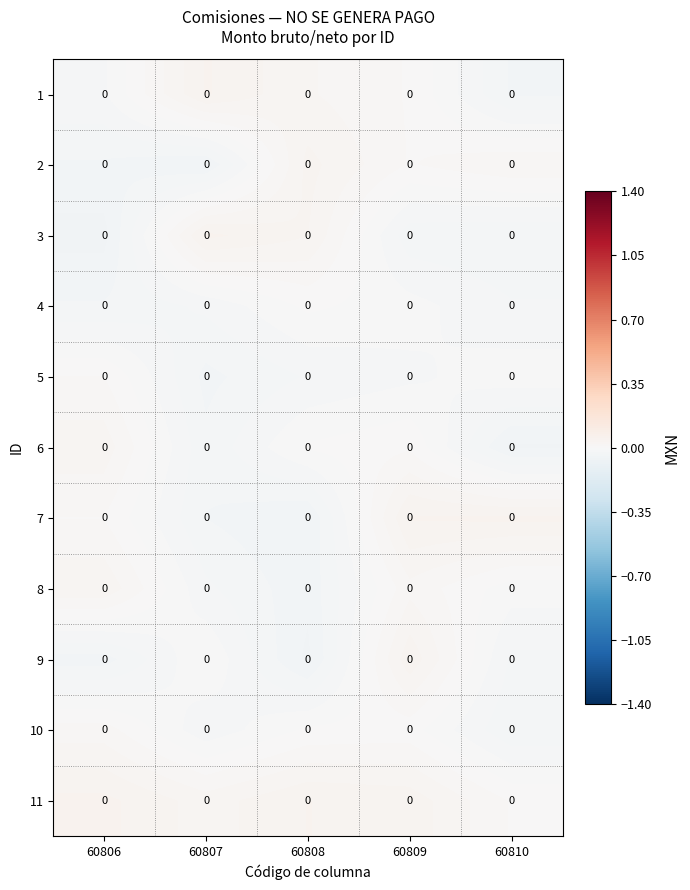

Rank the series at 60808 from lowest to highest value.

9, 7, 8, 5, 6, 10, 4, 1, 3, 2, 11